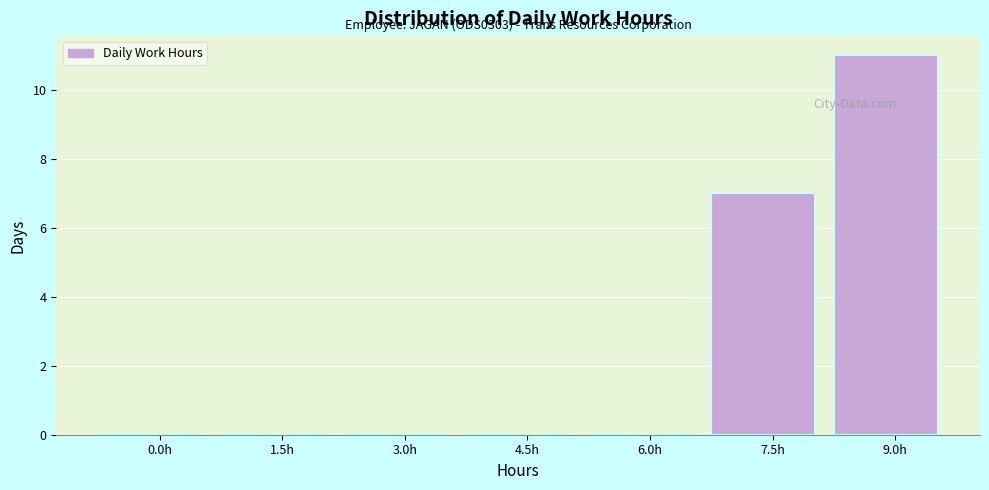

Reading left to right, what are all the values shown in this chart?

0.0h=0	1.5h=0	3.0h=0	4.5h=0	6.0h=0	7.5h=7	9.0h=11